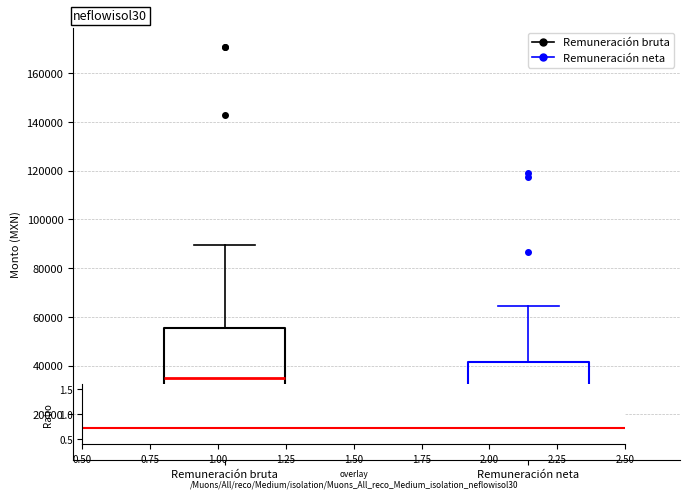

Where does the upper whisker of the box for Remuneración neta end on the y-axis? The values are not printed on the chart, so give them approximately, as read against the axis.

64000